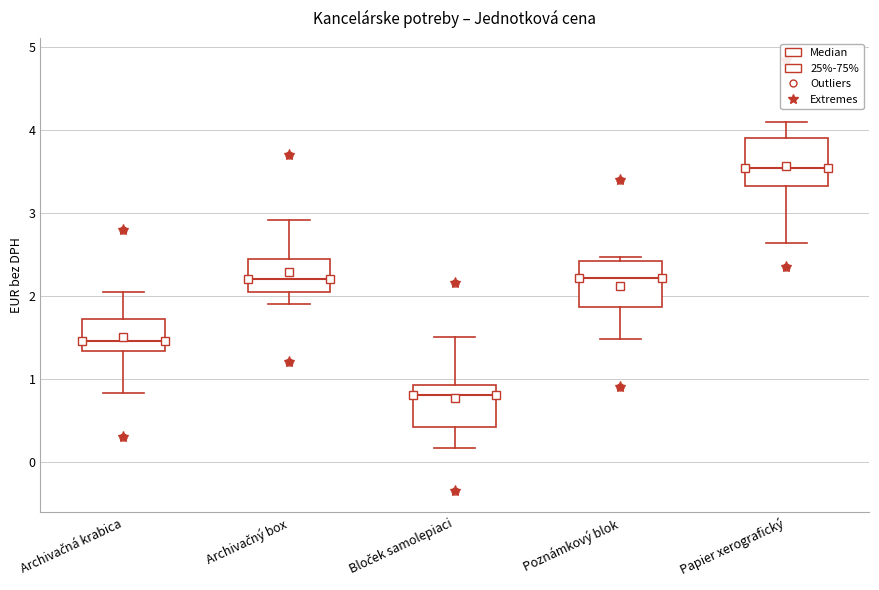

Reading left to right, read every box against the y-axis: the position of its median line, the range the box covers, and the ends of its whiskers. The values are not printed on the chart, so give them approximately, as read against the axis.

Archivačná krabica: median 1.5, box 1.3 to 1.7, whiskers 0.8 to 2.1
Archivačný box: median 2.2, box 2.0 to 2.4, whiskers 1.9 to 2.9
Bloček samolepiaci: median 0.8, box 0.4 to 0.9, whiskers 0.2 to 1.5
Poznámkový blok: median 2.2, box 1.9 to 2.4, whiskers 1.5 to 2.5
Papier xerografický: median 3.5, box 3.3 to 3.9, whiskers 2.6 to 4.1